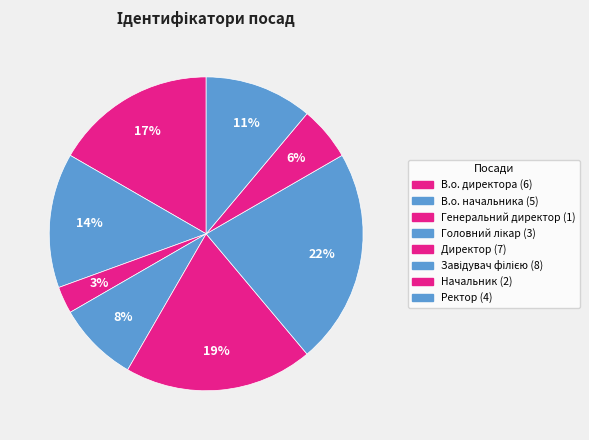

How many segments does this pie chart have?

8